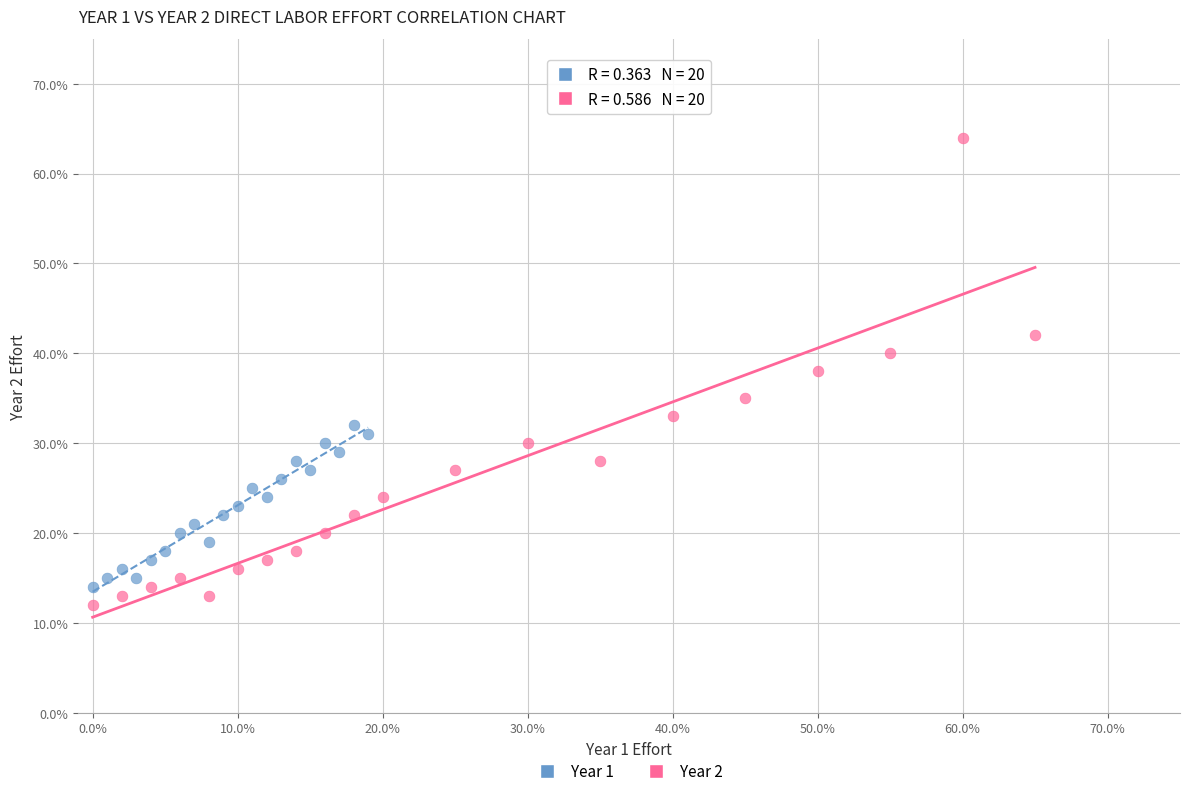

What are all the series names shown in the legend?

Year 1, Year 2